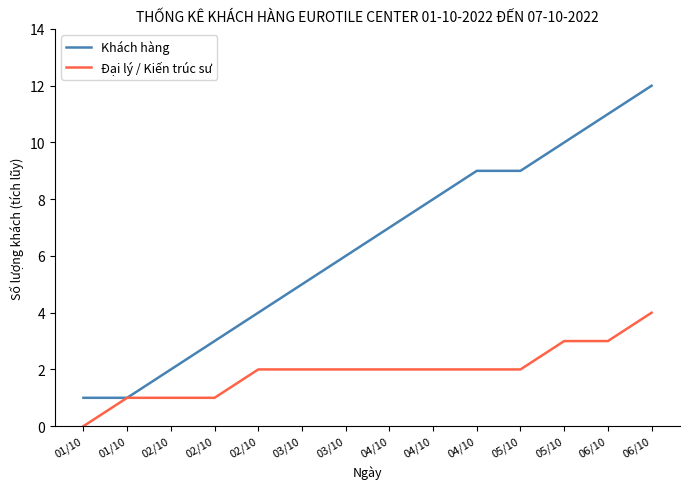

How many lines are shown in the chart?

2